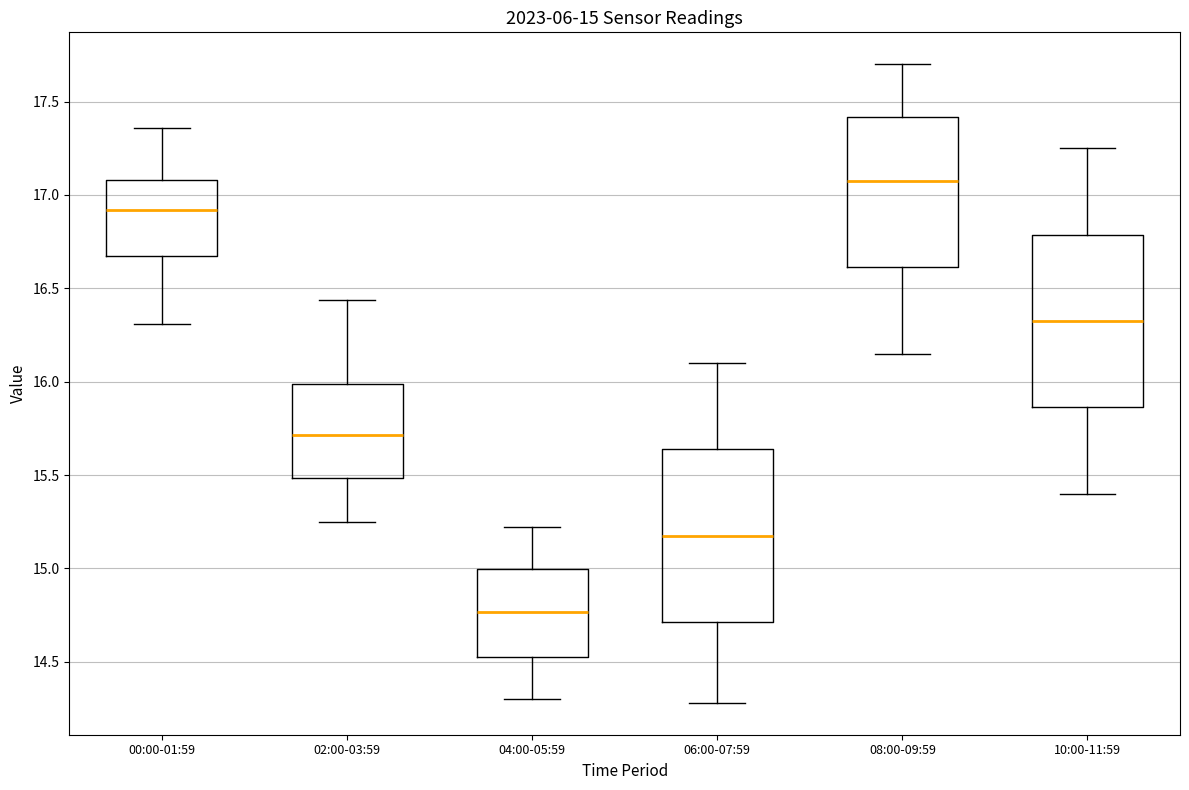

Which box has the lowest median line?

04:00-05:59